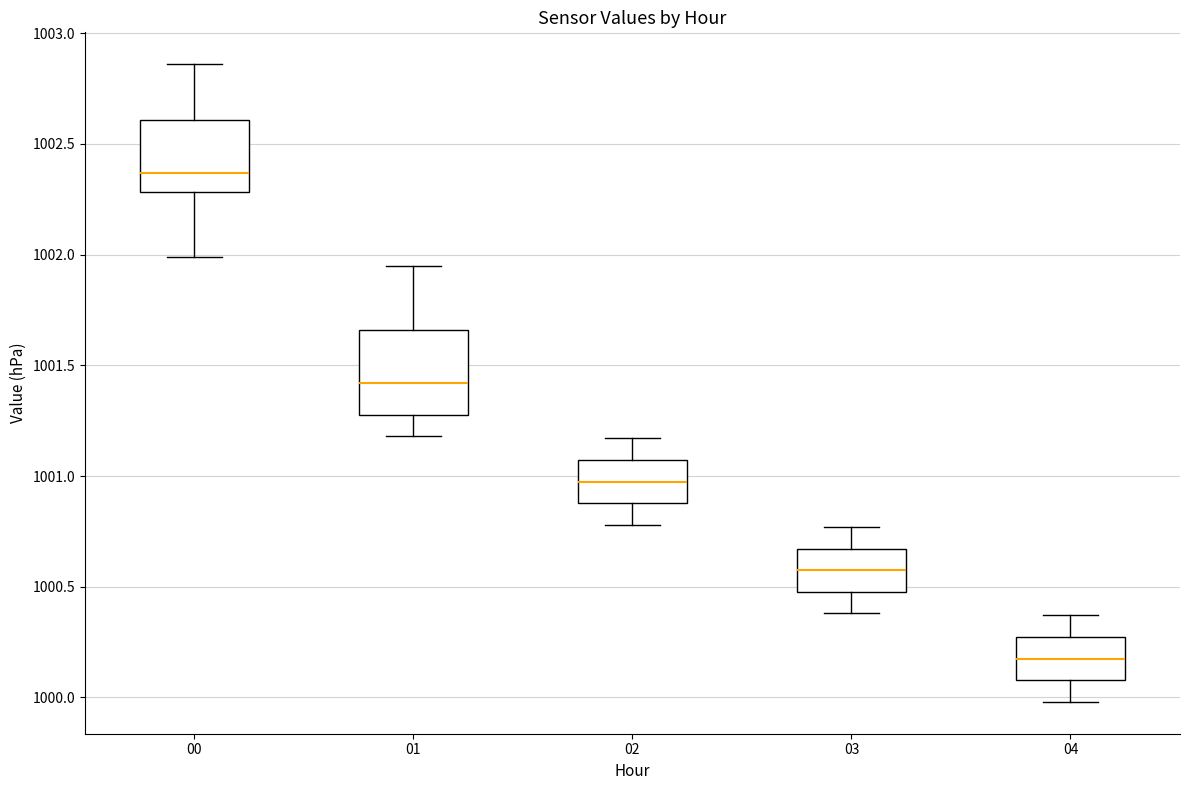

Where does the upper whisker of the box at x = 03 end on the y-axis? The values are not printed on the chart, so give them approximately, as read against the axis.

1000.75